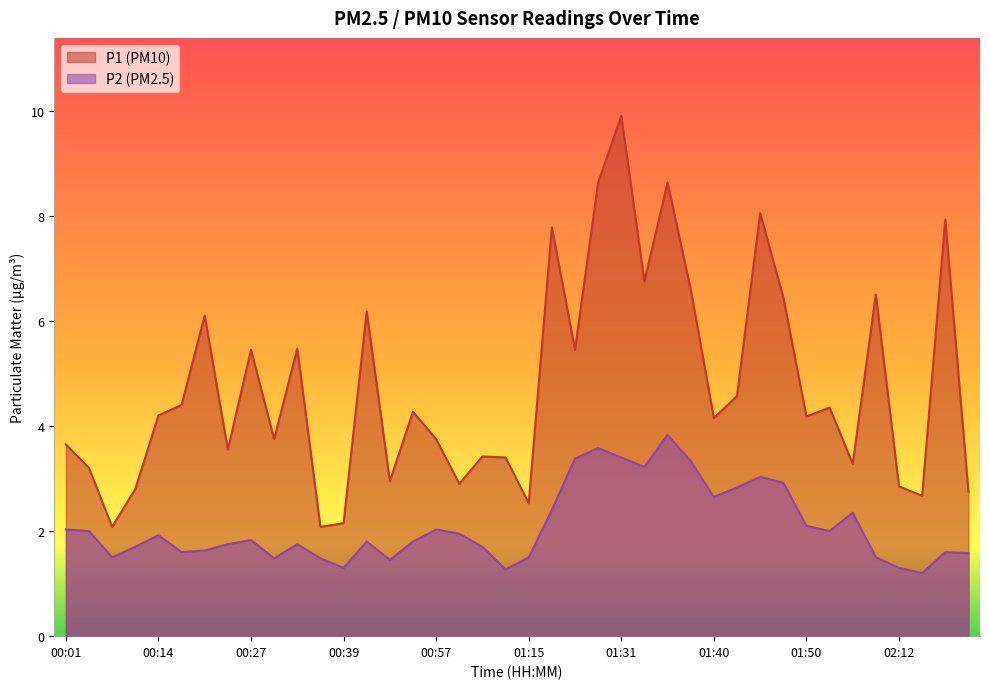

What is the approximate value of P2 at 00:29?

1.5